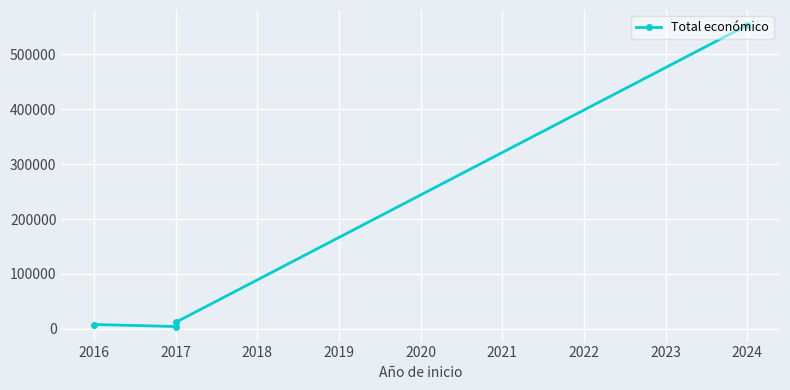

Between 2017 and 2024, which is larger?

2024